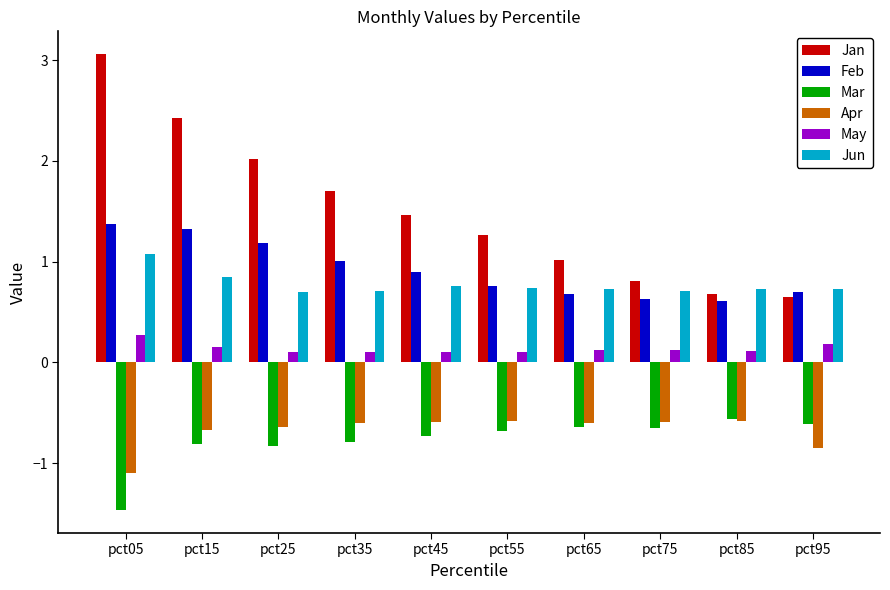

True or false: Feb has a value of 0.9 at pct65.

False